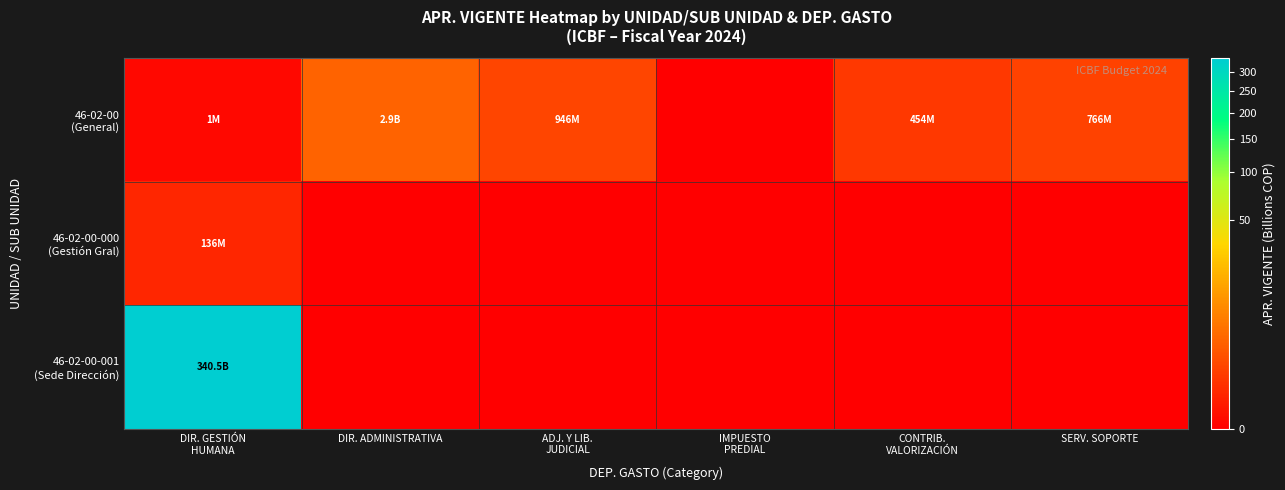

How many data points does each series have?

6